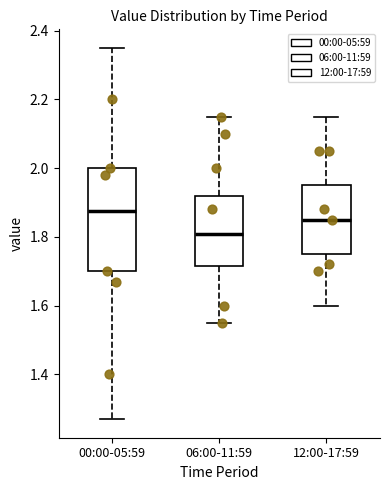

Reading left to right, read every box against the y-axis: the position of its median line, the range the box covers, and the ends of its whiskers. The values are not printed on the chart, so give them approximately, as read against the axis.

00:00-05:59: median 1.88, box 1.70 to 2.00, whiskers 1.28 to 2.36
06:00-11:59: median 1.82, box 1.72 to 1.92, whiskers 1.56 to 2.16
12:00-17:59: median 1.86, box 1.76 to 1.96, whiskers 1.60 to 2.16